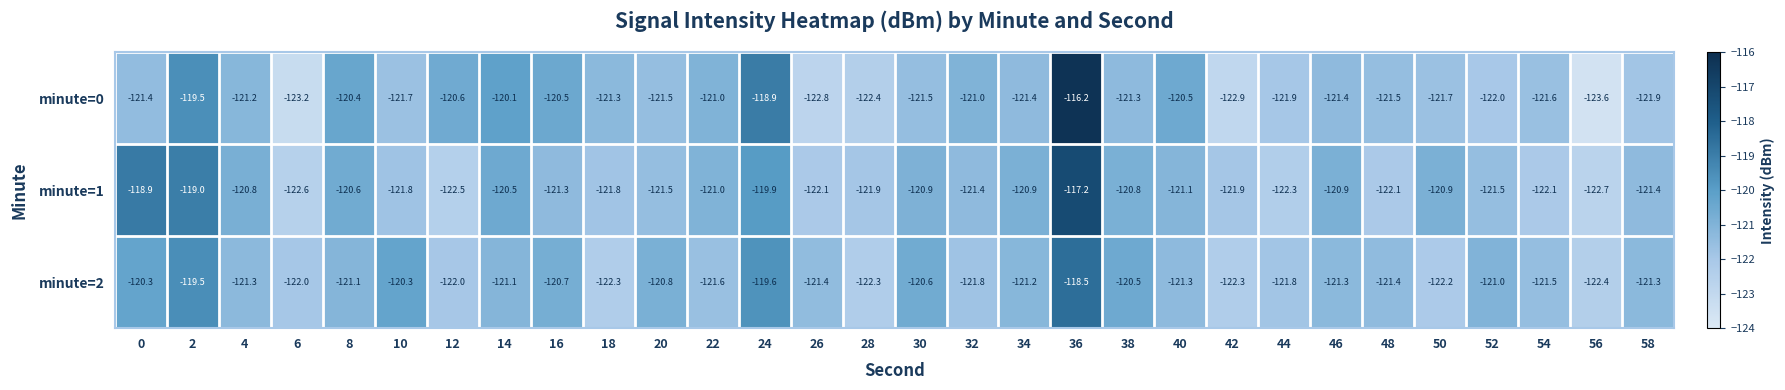

Is it true that minute=0 equals -121.4 at 0?

True